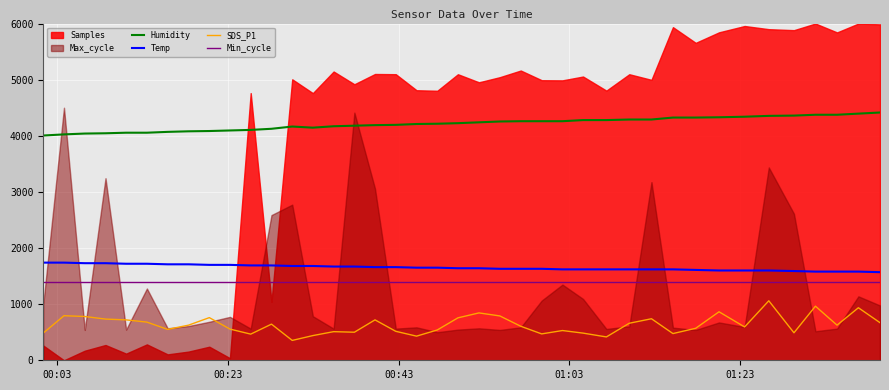

True or false: Humidity and Min_cycle cross at least once.

False